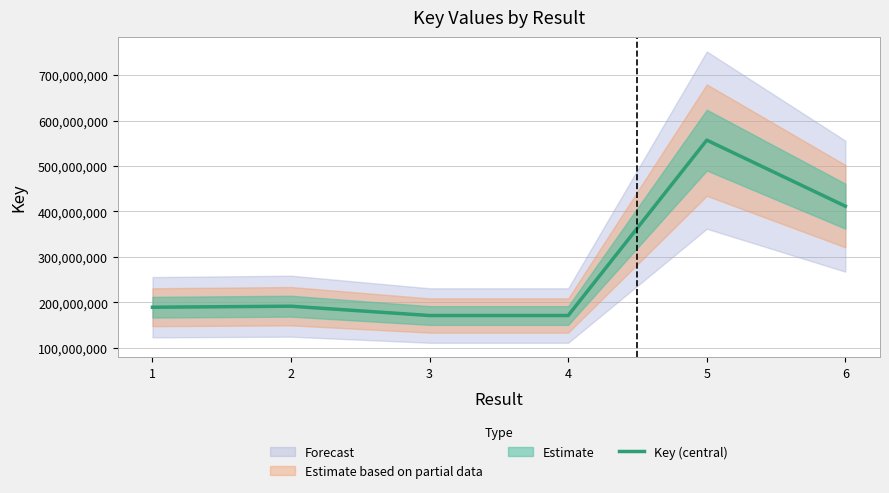

Rank the categories by value from highest to lowest.

5, 6, 2, 1, 3, 4